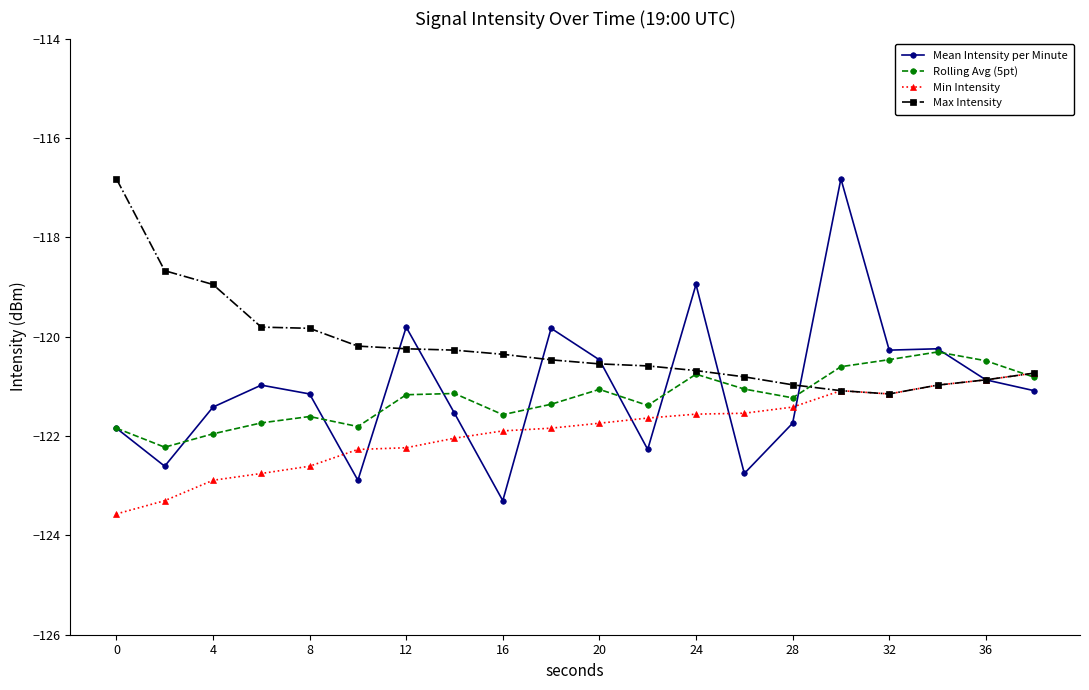

What is the difference between the maximum and minimum values in the Rolling Avg (5pt) series?

1.9